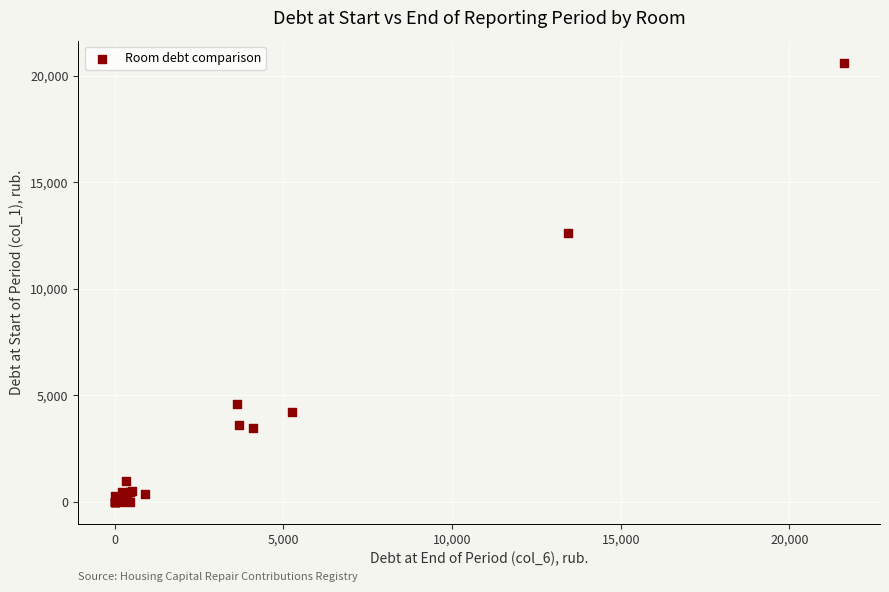

What Y value in the scatter plot is closest to 10313?

12636.9